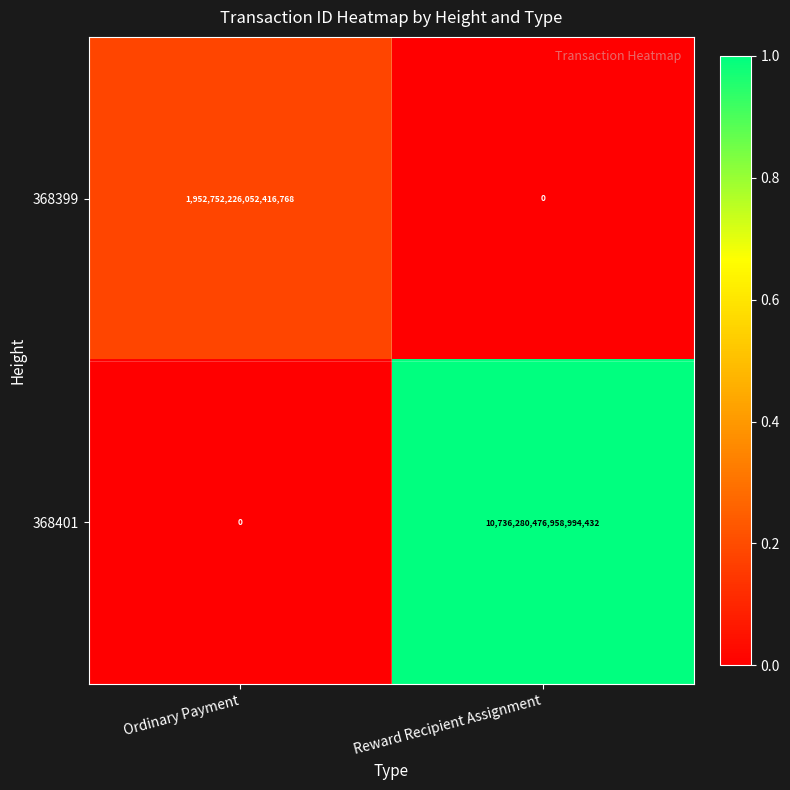

Which series has the largest range (max minus min)?

368401